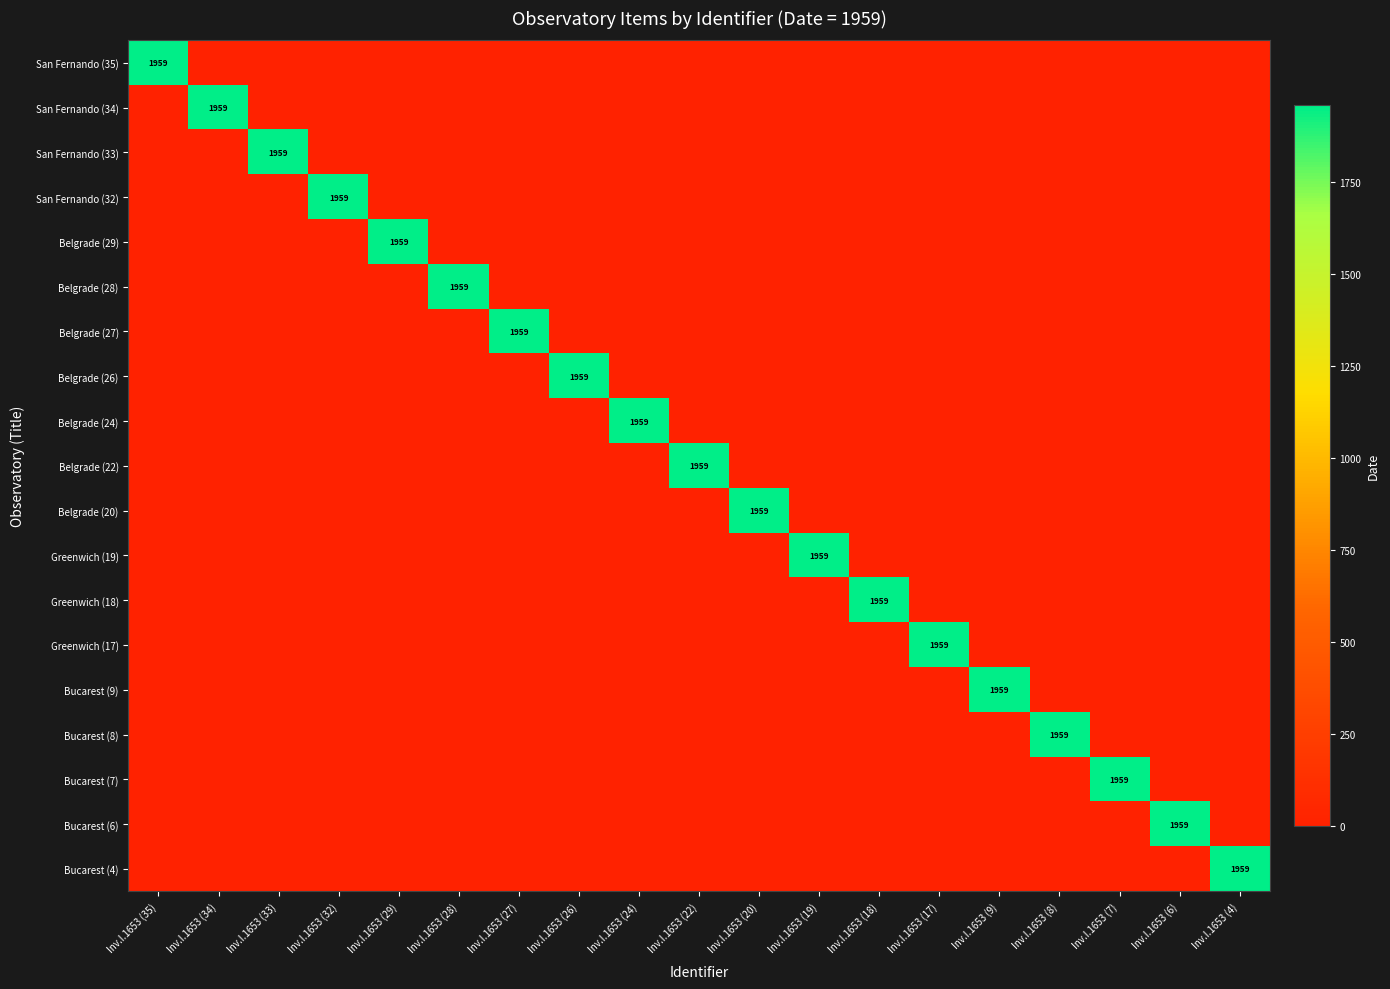

Rank the series by their maximum value, from lowest to highest.

San Fernando (35), San Fernando (34), San Fernando (33), San Fernando (32), Belgrade (29), Belgrade (28), Belgrade (27), Belgrade (26), Belgrade (24), Belgrade (22), Belgrade (20), Greenwich (19), Greenwich (18), Greenwich (17), Bucarest (9), Bucarest (8), Bucarest (7), Bucarest (6), Bucarest (4)